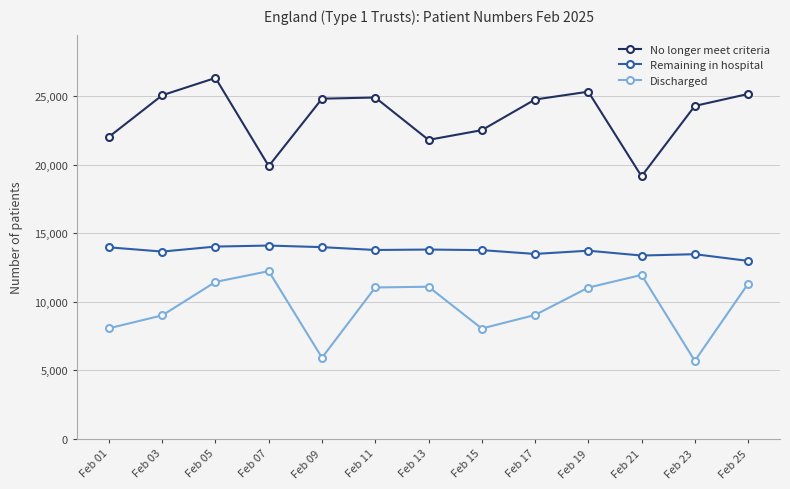

Does the chart display data point markers on the line(s)?

Yes